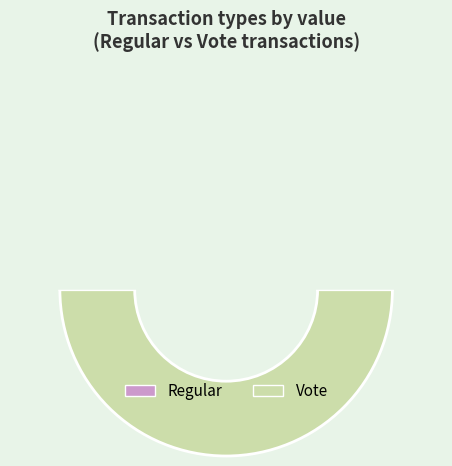

Is it true that Regular is 0% of the pie?

True